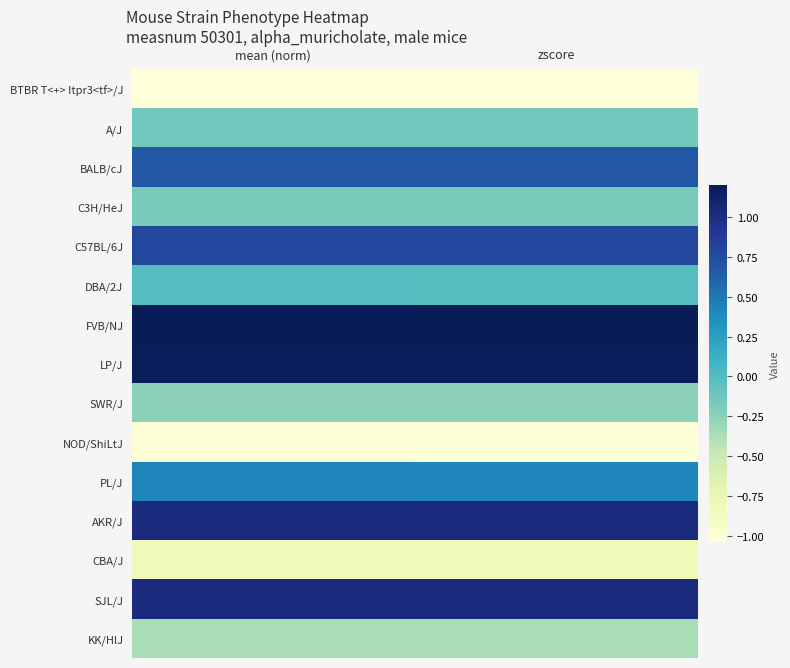

Reading left to right, transcribe all the data shown in this chart.

BTBR T<+> Itpr3<tf>/J: mean (norm)=-1.0	zscore=-1.0
A/J: mean (norm)=-0.1	zscore=-0.1
BALB/cJ: mean (norm)=0.7	zscore=0.7
C3H/HeJ: mean (norm)=-0.2	zscore=-0.2
C57BL/6J: mean (norm)=0.8	zscore=0.8
DBA/2J: mean (norm)=-0.0	zscore=-0.0
FVB/NJ: mean (norm)=1.2	zscore=1.2
LP/J: mean (norm)=1.2	zscore=1.2
SWR/J: mean (norm)=-0.2	zscore=-0.2
NOD/ShiLtJ: mean (norm)=-1.0	zscore=-1.0
PL/J: mean (norm)=0.4	zscore=0.4
AKR/J: mean (norm)=1.0	zscore=1.0
CBA/J: mean (norm)=-0.8	zscore=-0.8
SJL/J: mean (norm)=1.0	zscore=1.0
KK/HlJ: mean (norm)=-0.4	zscore=-0.4